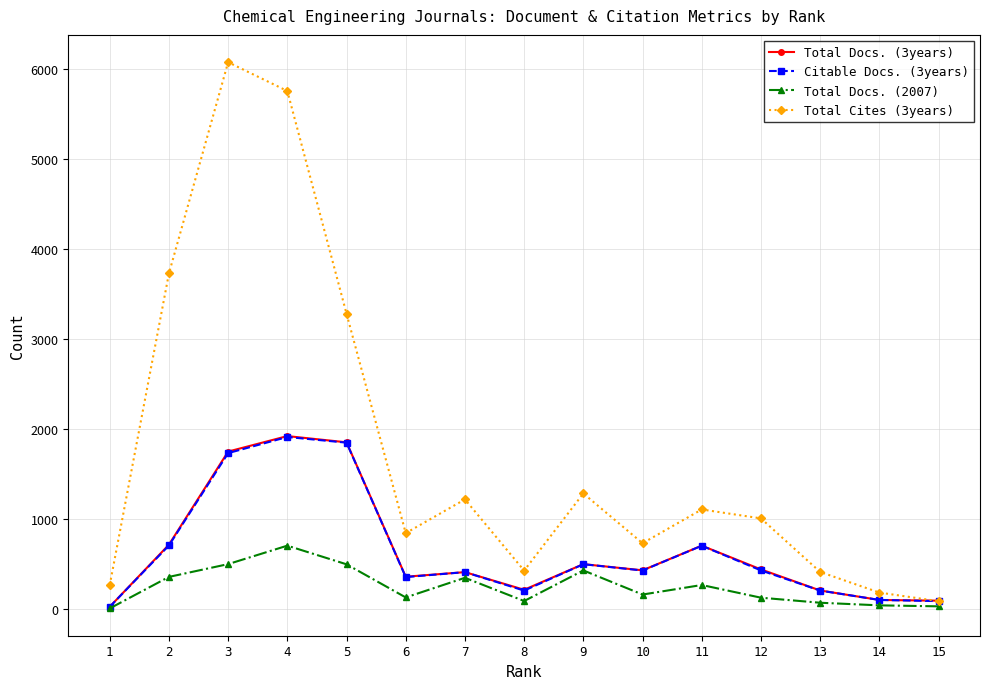

Where is the first local minimum for Total Docs. (2007)?

6